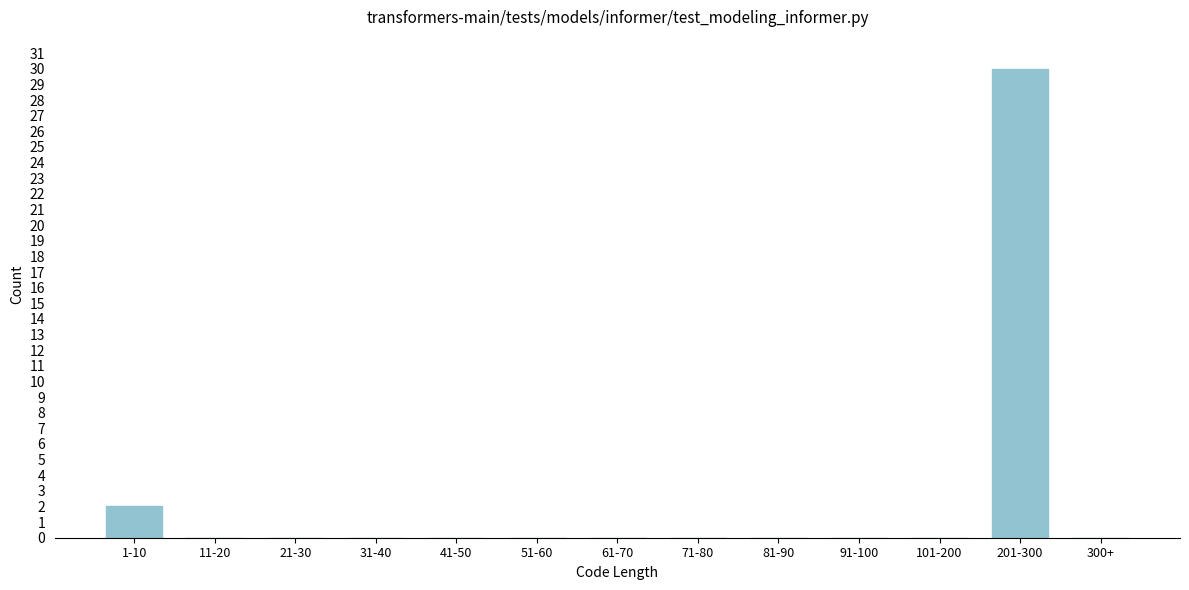

Reading right to left, what are all the values shown in this chart?

300+=0	201-300=30	101-200=0	91-100=0	81-90=0	71-80=0	61-70=0	51-60=0	41-50=0	31-40=0	21-30=0	11-20=0	1-10=2